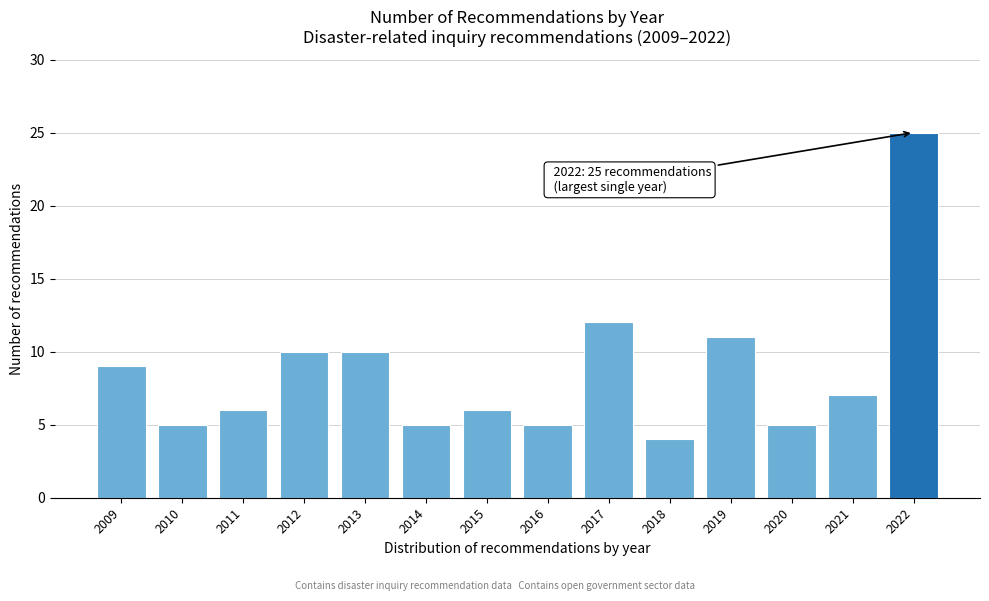

Reading left to right, transcribe all the data shown in this chart.

9	5	6	10	10	5	6	5	12	4	11	5	7	25